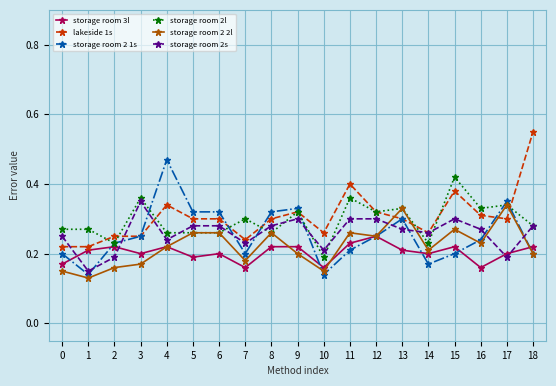

The value of storage room 2s at 9 is 0.3. True or false?

True